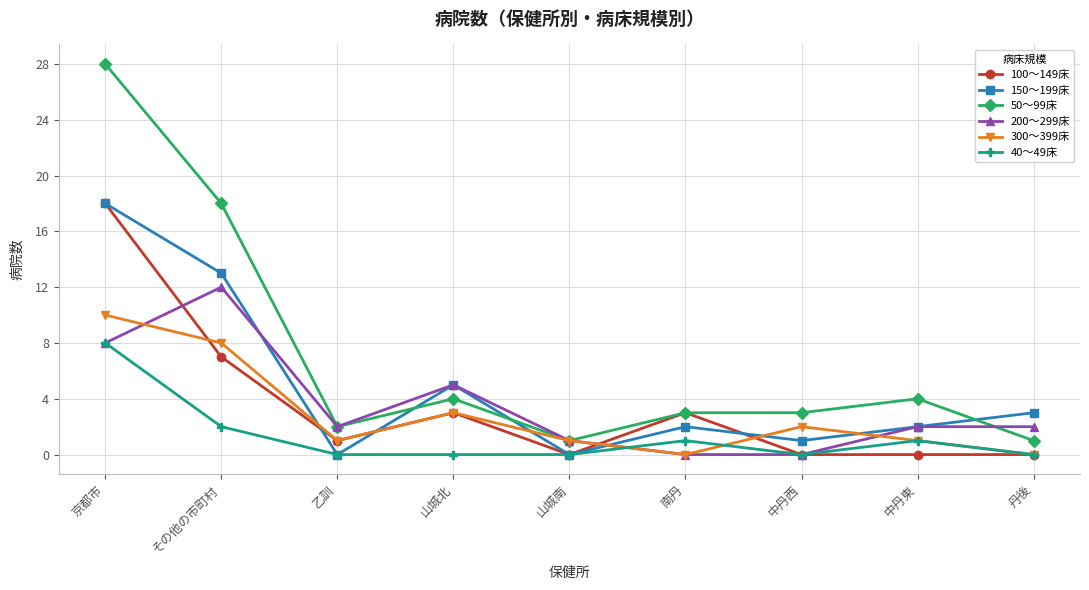

What is the highest value of the 150～199床 series?

18